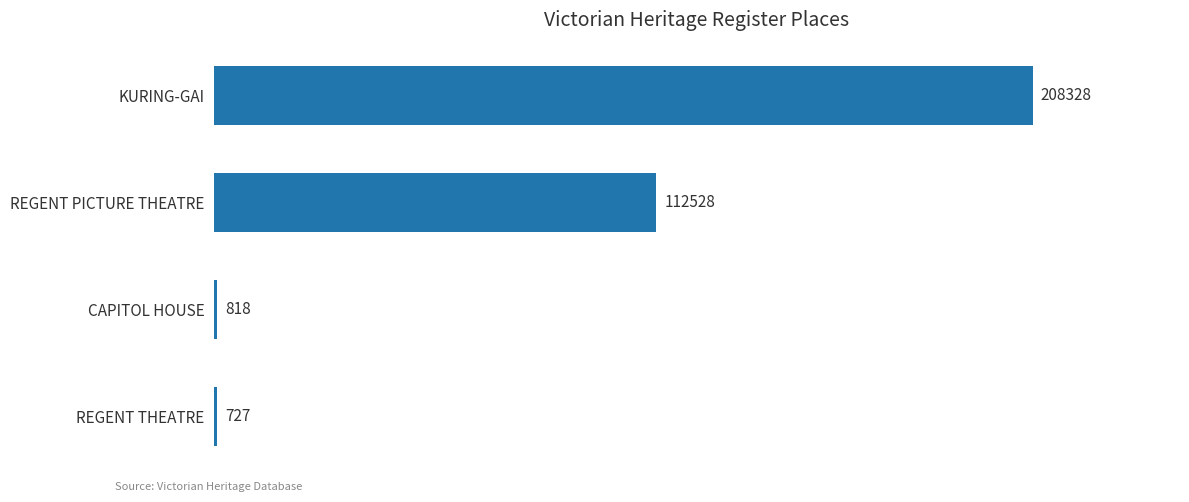

What is the maximum value shown in the chart?

208328